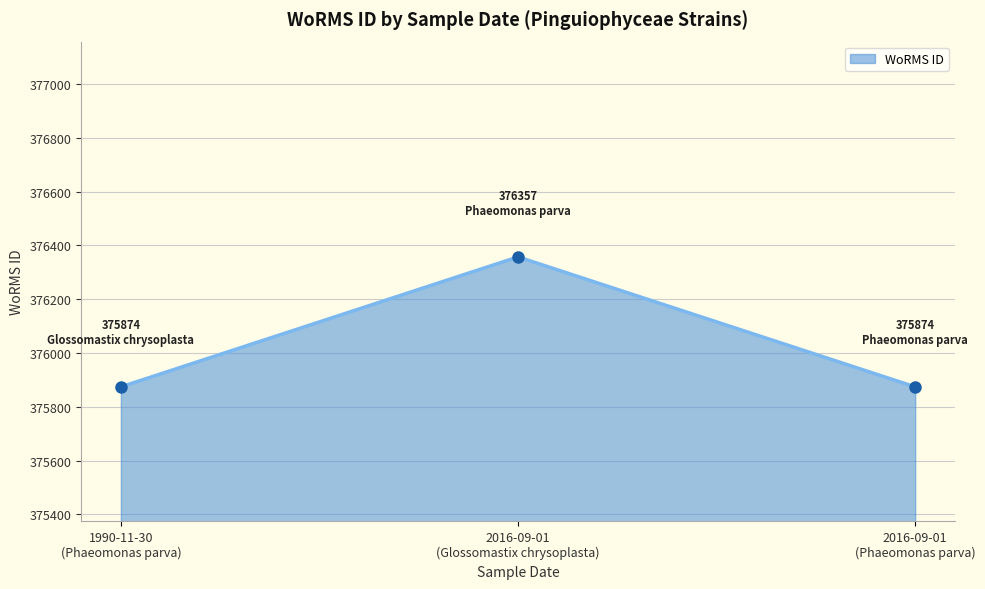

What is the maximum value shown in the chart?

376355.4